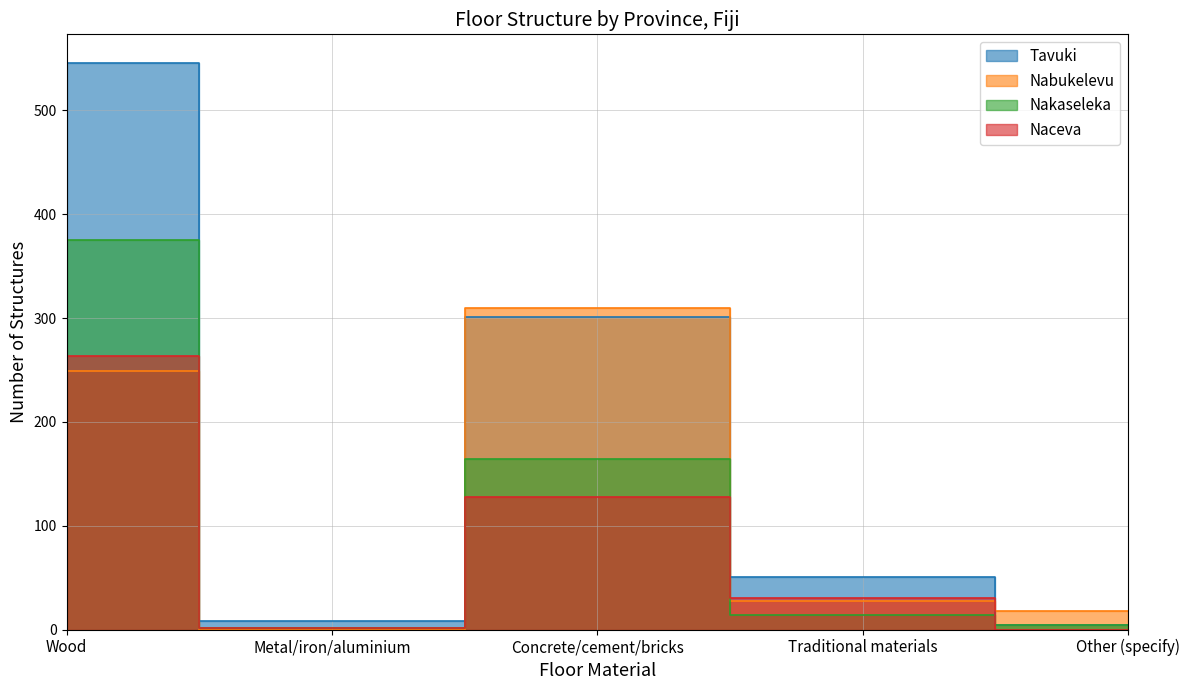

The Tavuki series shows 3 at Other (specify). True or false?

False